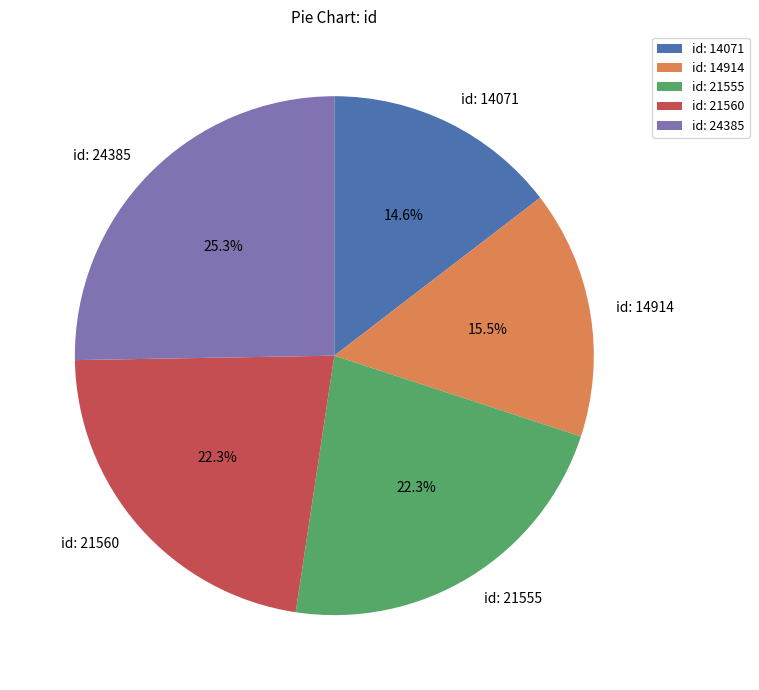

Combined, what portion of the pie is id: 21555 and id: 14914?

37.8%